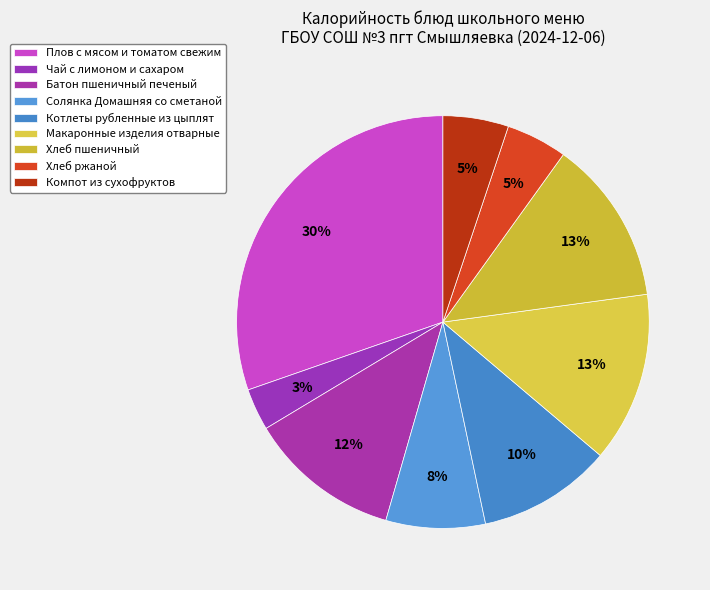

How many segments does this pie chart have?

9